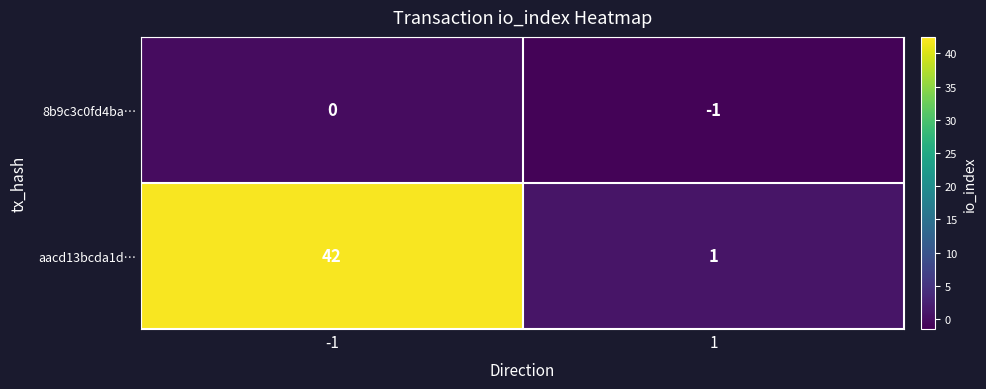

True or false: aacd13bcda1d… has a value of 1 at 1.

True